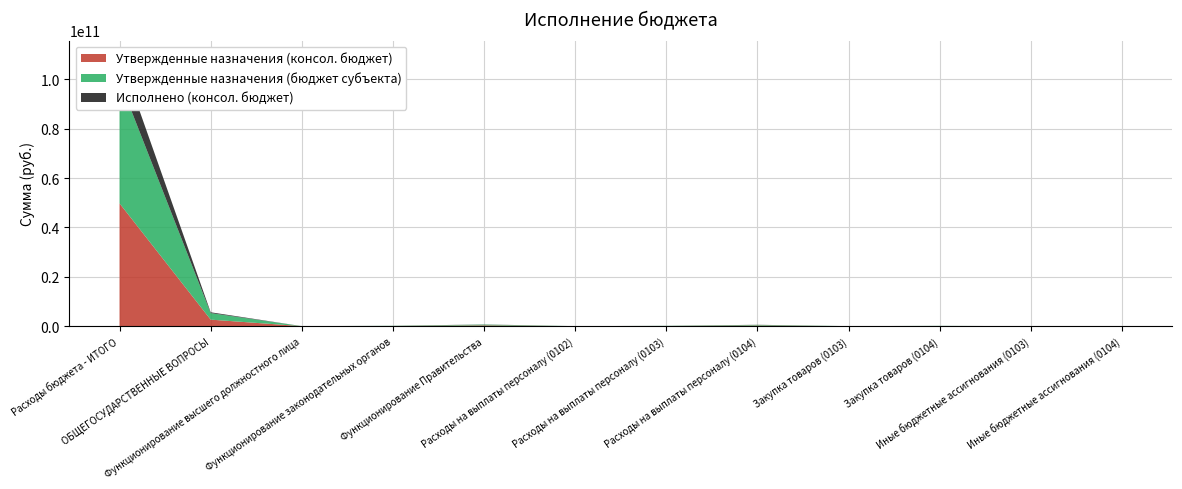

Reading left to right, what are all the values shown in this chart?

Утвержденные назначения (консол. бюджет): 49738764039.8	2642693847.8	4070000.0	64578479.2	315840700.0	4070000.0	59271665.4	252618500.0	5241221.8	59182200.0	65592.0	4040000.0
Утвержденные назначения (бюджет субъекта): 49738764039.8	2642693847.8	4070000.0	64578479.2	315840700.0	4070000.0	59271665.4	252618500.0	5241221.8	59182200.0	65592.0	4040000.0
Исполнено (консол. бюджет): 10709082409.3	340134009.8	634445.6	17884080.1	64287571.0	634445.6	17163958.2	54469742.1	710670.0	9173796.8	9452.0	644032.1